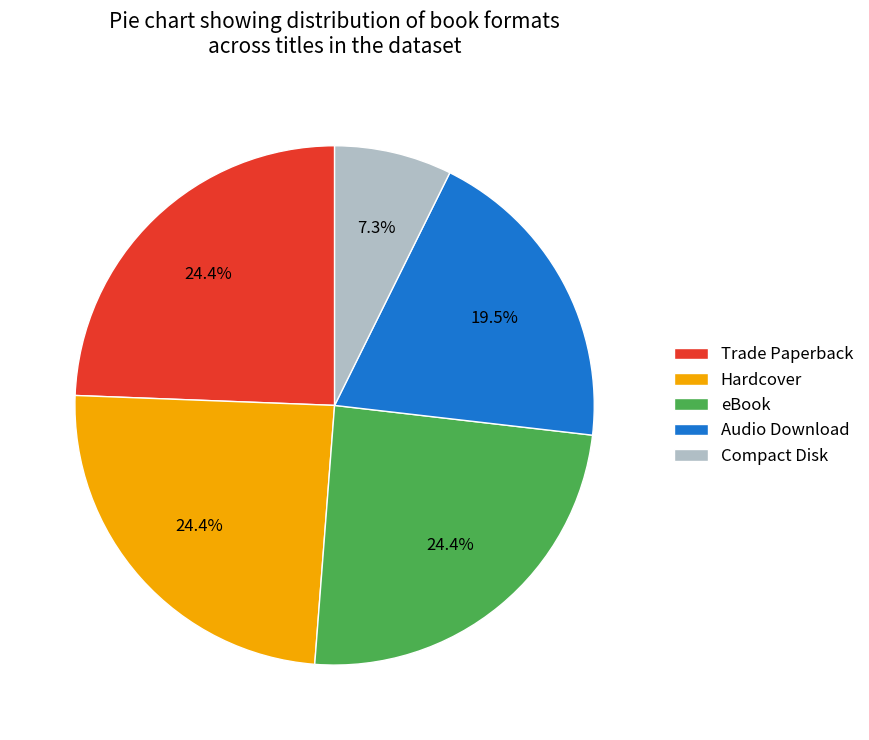

What is the ratio of the value at Audio Download to the value at eBook?

0.8